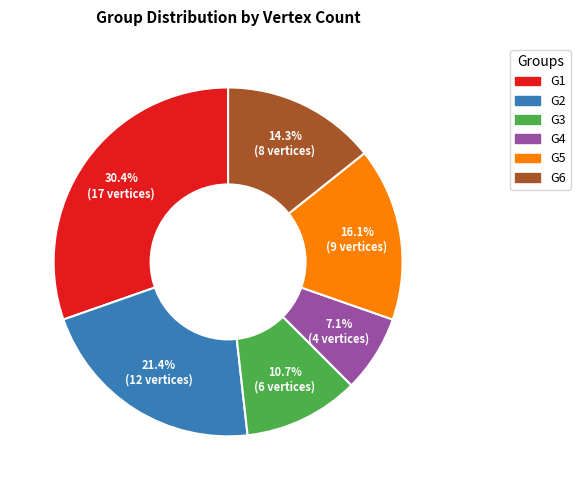

Count the number of slices in the pie.

6